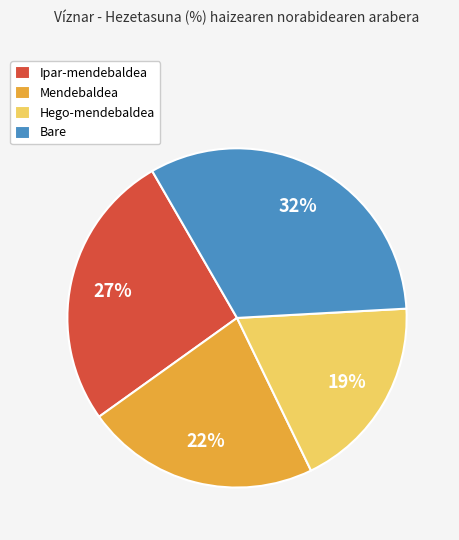

The Mendebaldea slice represents 29% of the pie. True or false?

False